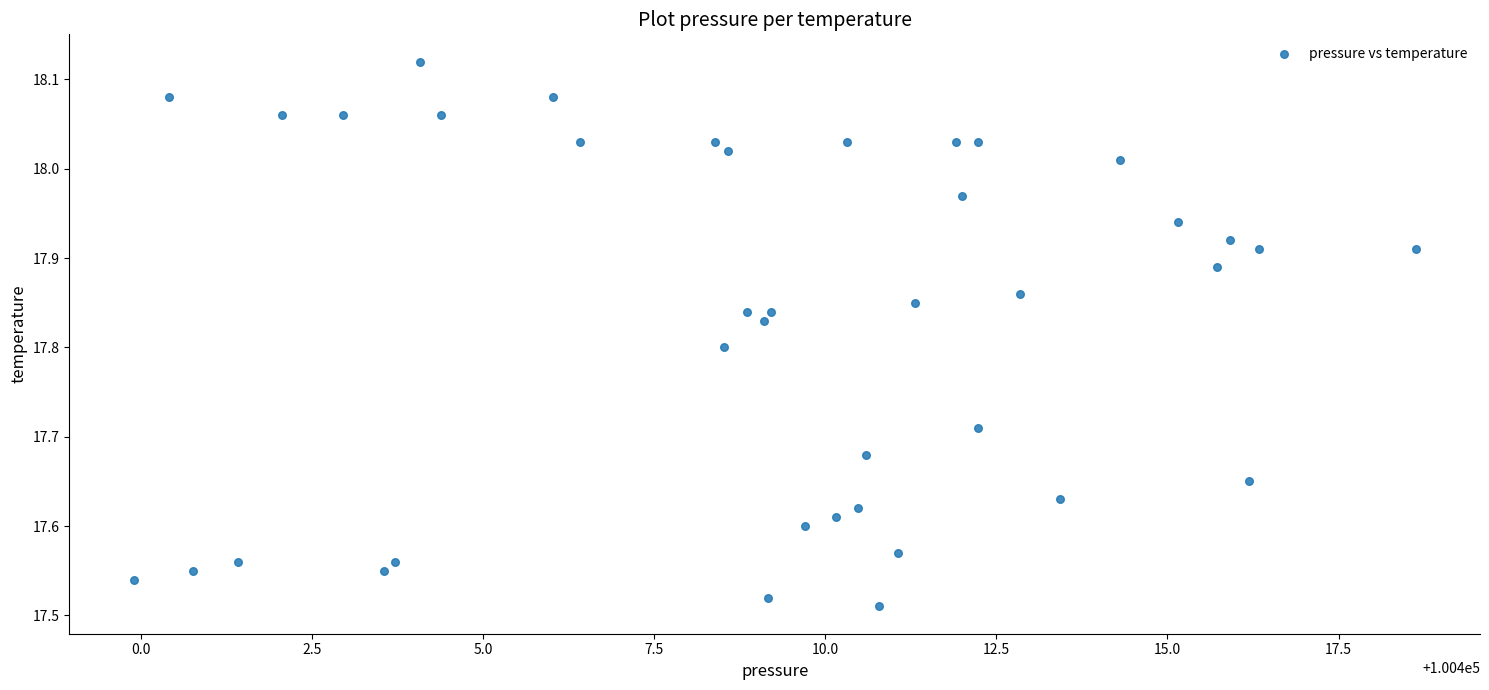

What is the range of X values (max minus min)?

18.7